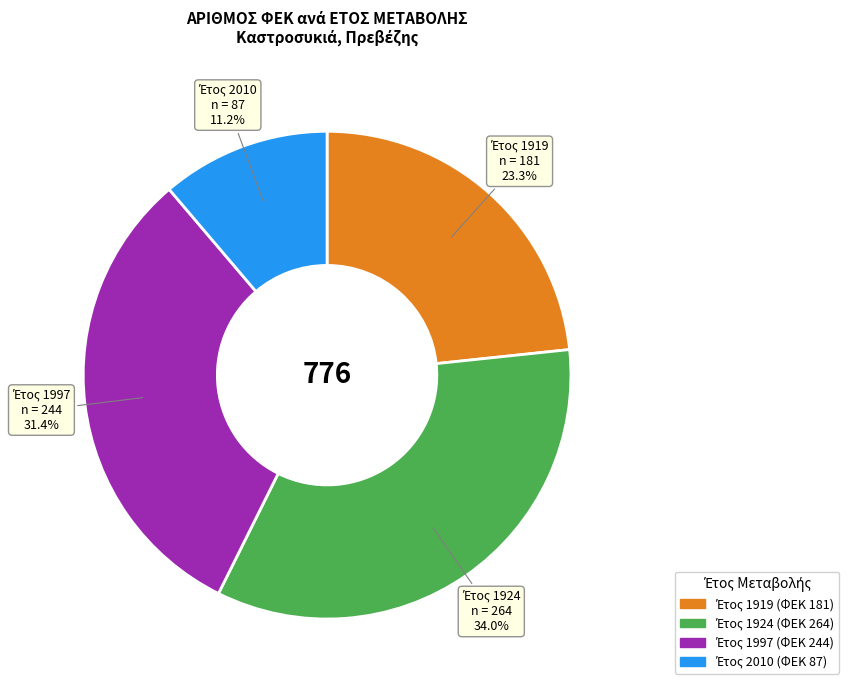

How many slices are in this pie chart?

4